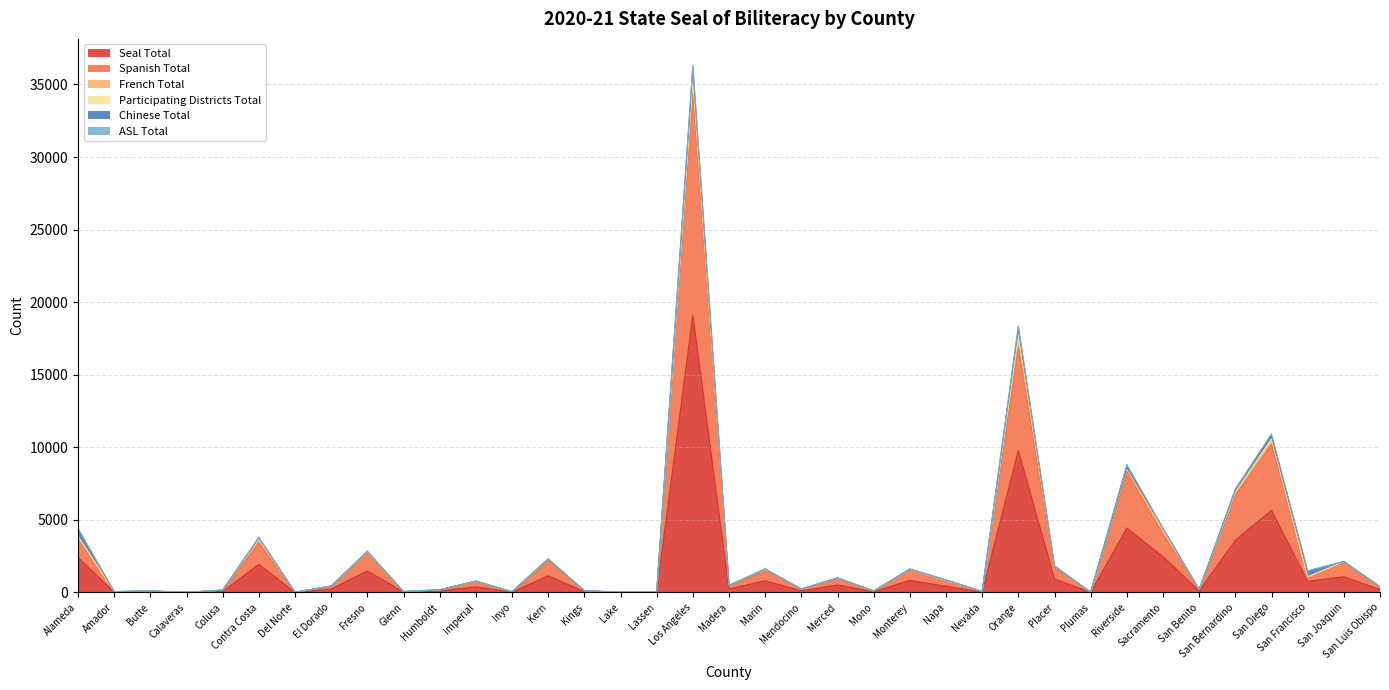

The ASL Total series shows 85 at Calaveras. True or false?

False